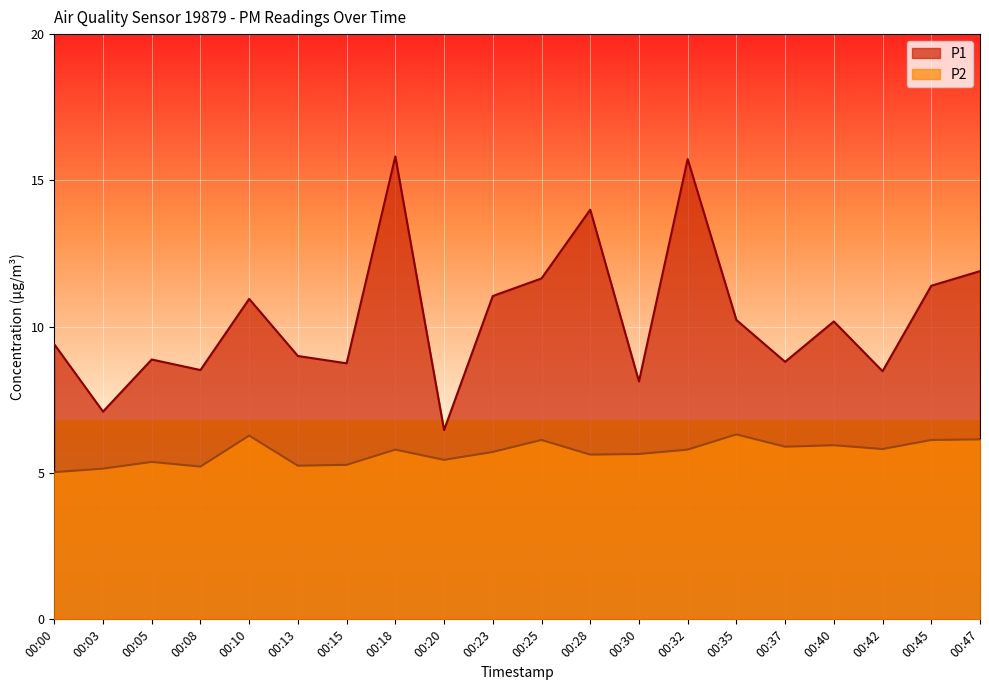

Which has a higher value, 00:23 or 00:18?

00:18